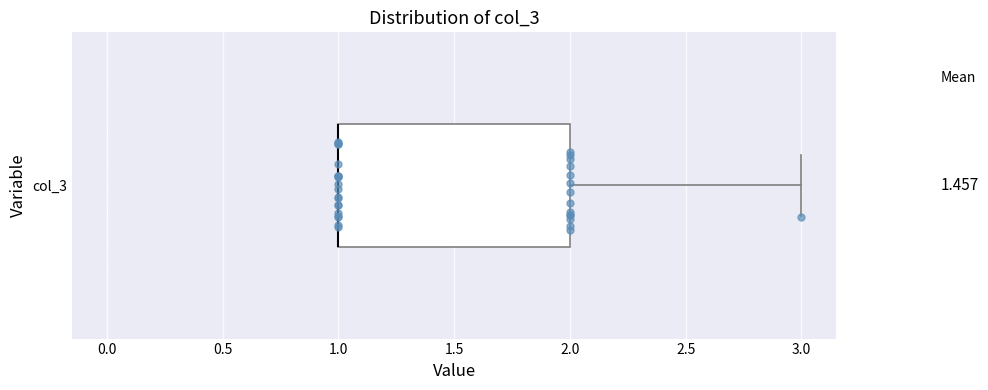

Where is the left edge of the box for col_3 on the x-axis? The values are not printed on the chart, so give them approximately, as read against the axis.

1